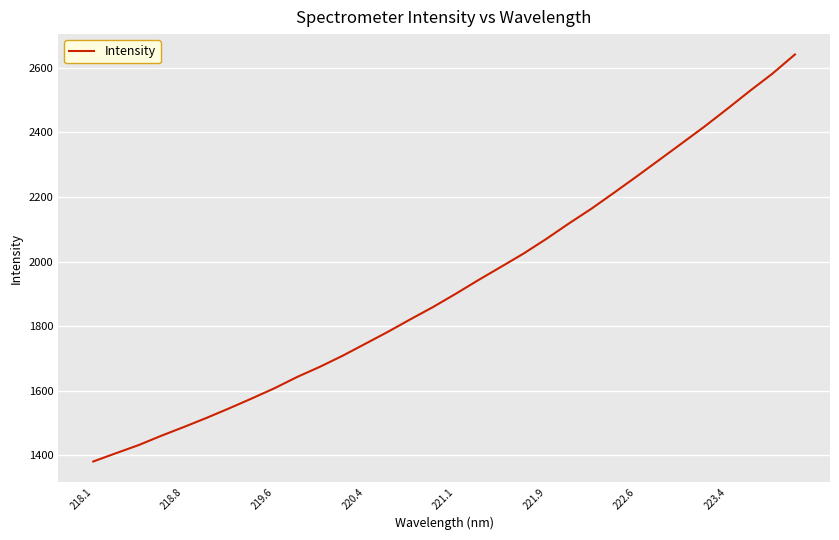

What is the greatest value displayed?

2640.8